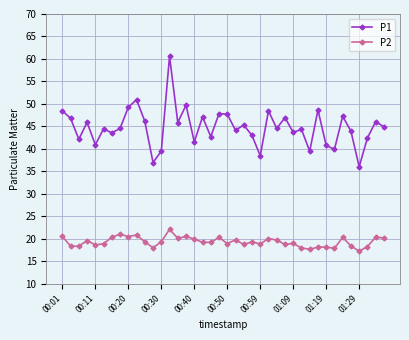

At how many categories does at least one series exceed 52?

1